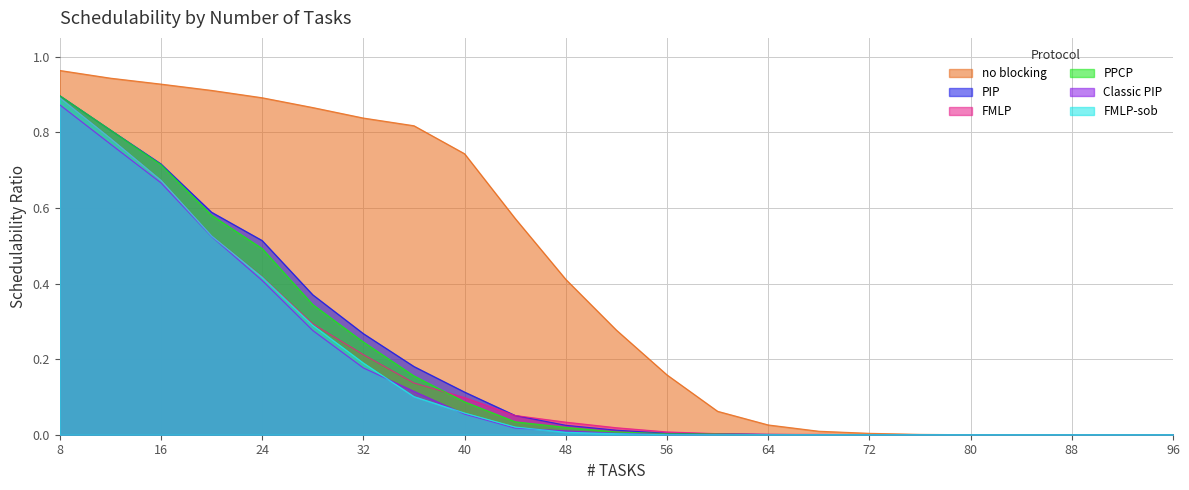

How many lines are shown in the chart?

6